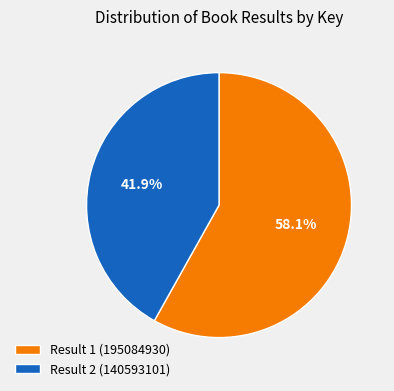

True or false: Result 1 (195084930) accounts for 65% of the total.

False